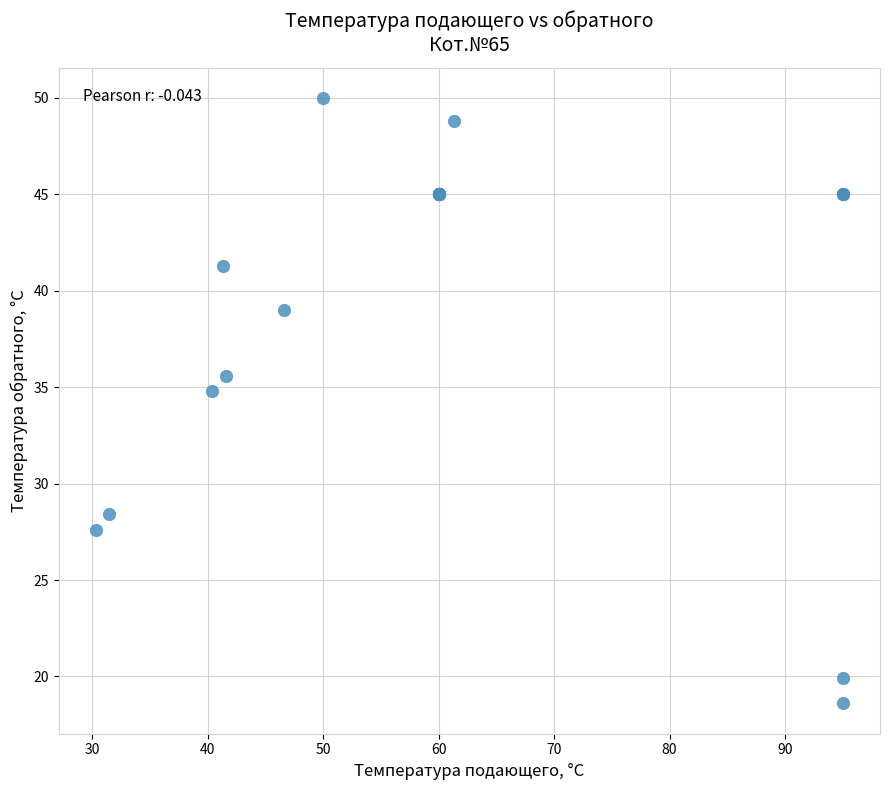

What Y value in the scatter plot is closest to 34?

34.8